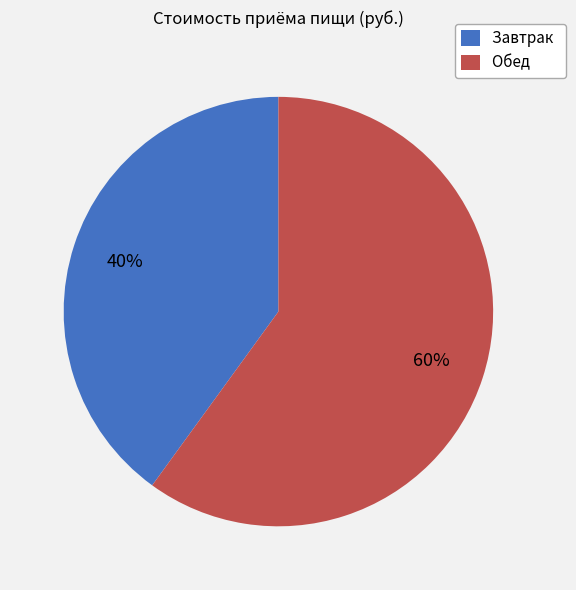

What percentage is the Завтрак slice, to the nearest percent?

40%